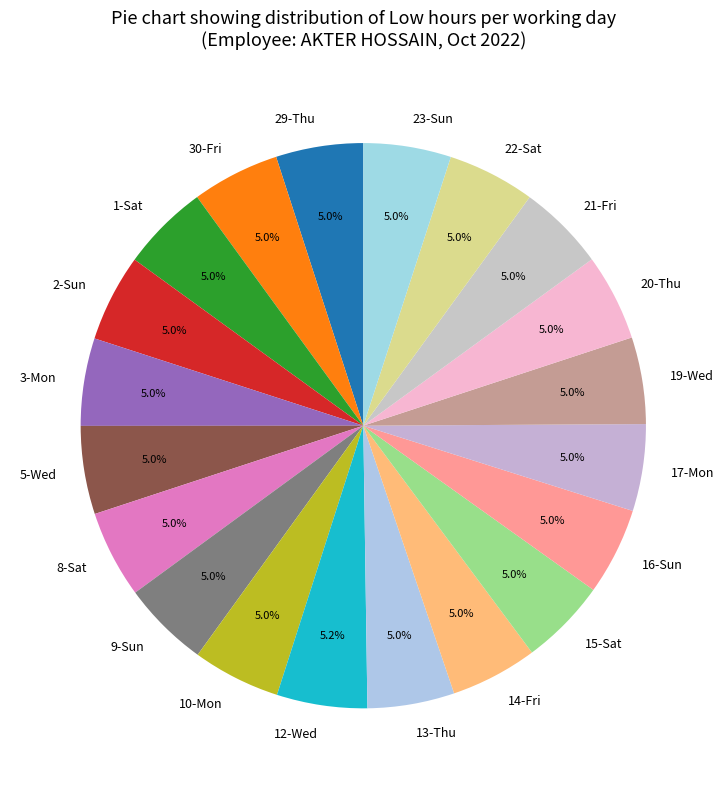

Is it true that 21-Fri is 5% of the pie?

True